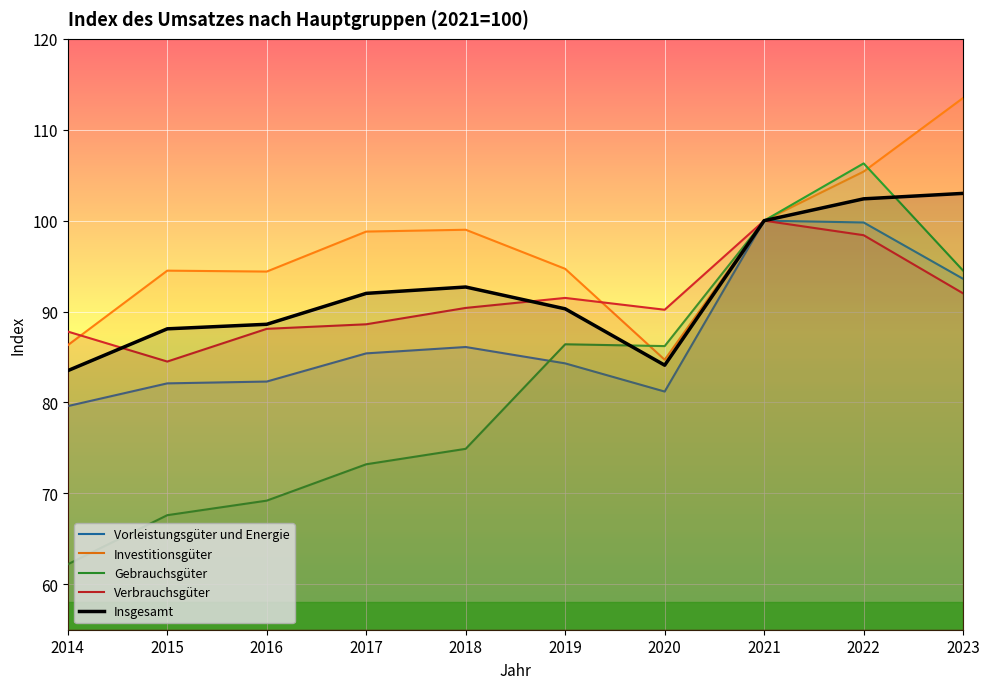

What is the maximum value for Vorleistungsgüter und Energie?

100.0